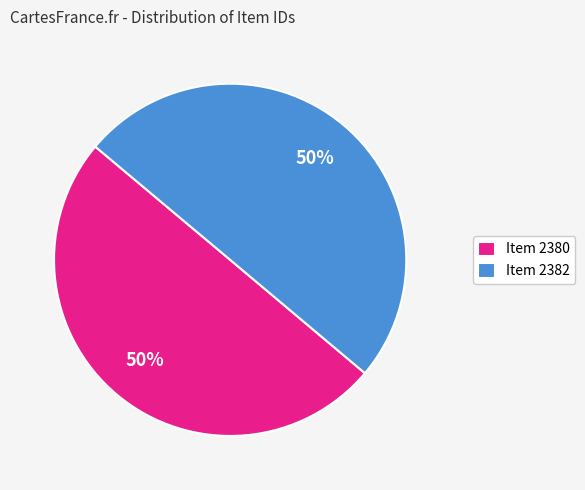

Approximately how many times larger is the value at Item 2380 compared to Item 2382?

1.0